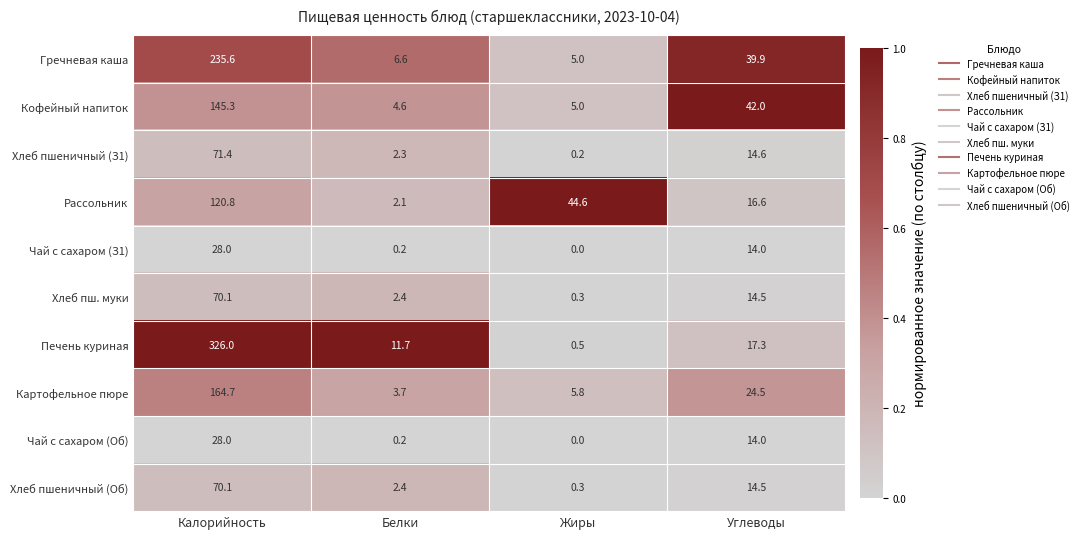

The value of Хлеб пшеничный (З1) at Углеводы is 14.6. True or false?

True